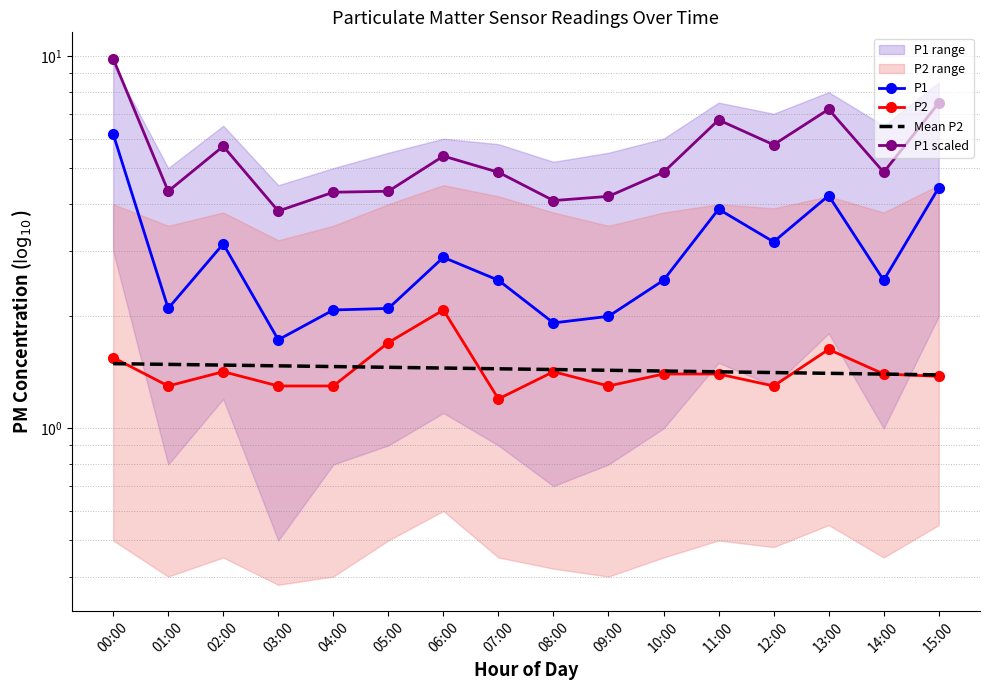

Which label corresponds to the largest value in the chart?

00:00